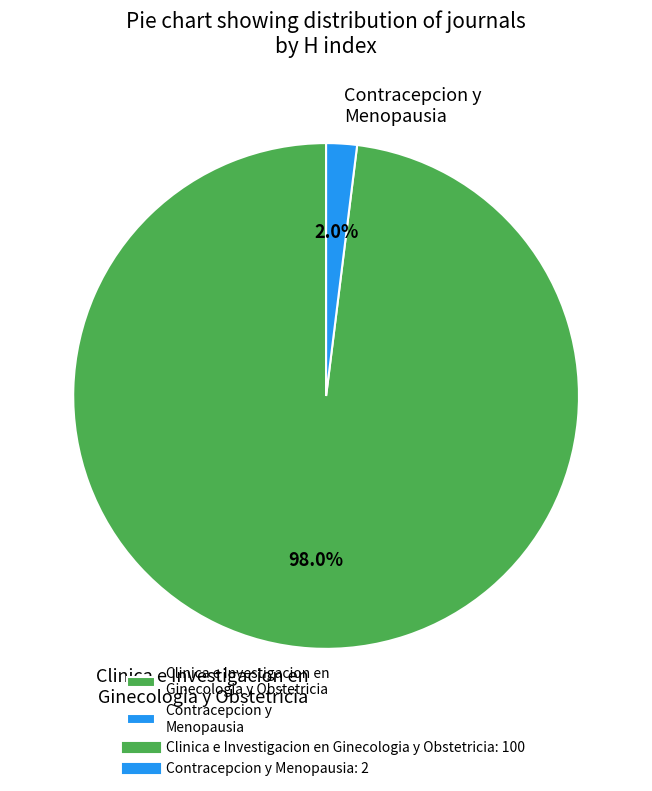

Which slice is the largest?

Clinica e Investigacion en Ginecologia y Obstetricia